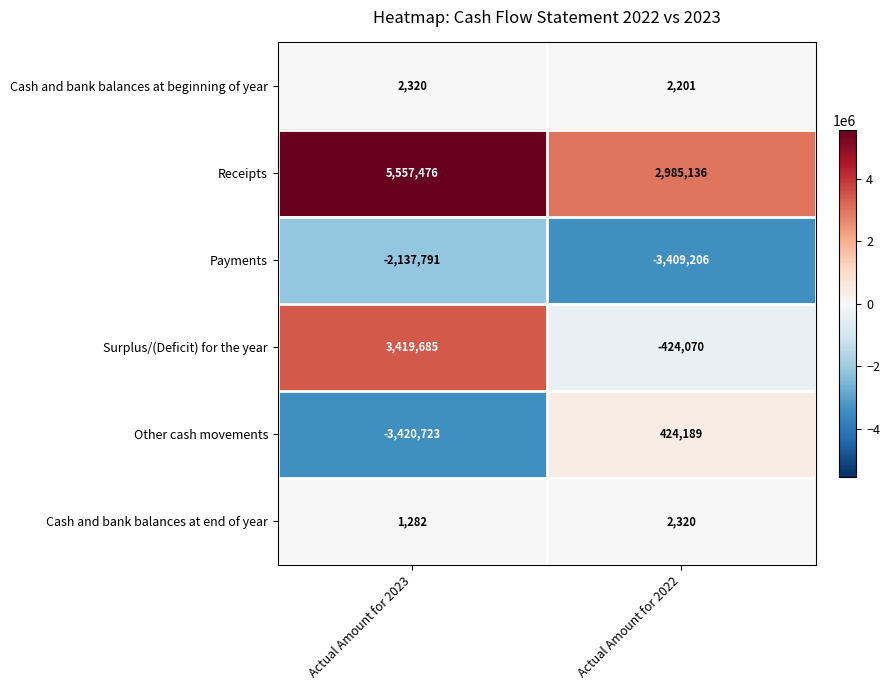

What is the sum of the Other cash movements values at Actual Amount for 2023 and Actual Amount for 2022?

-2996534